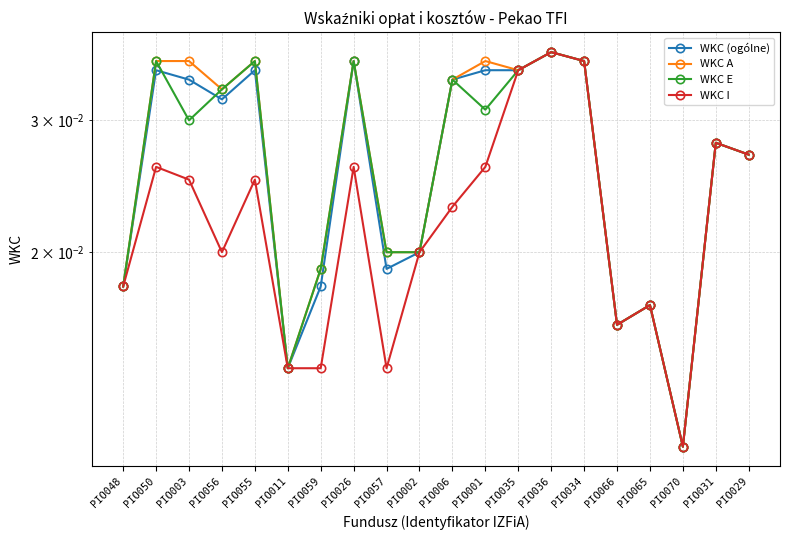

Is it true that WKC E equals 0.0 at PIO036?

True